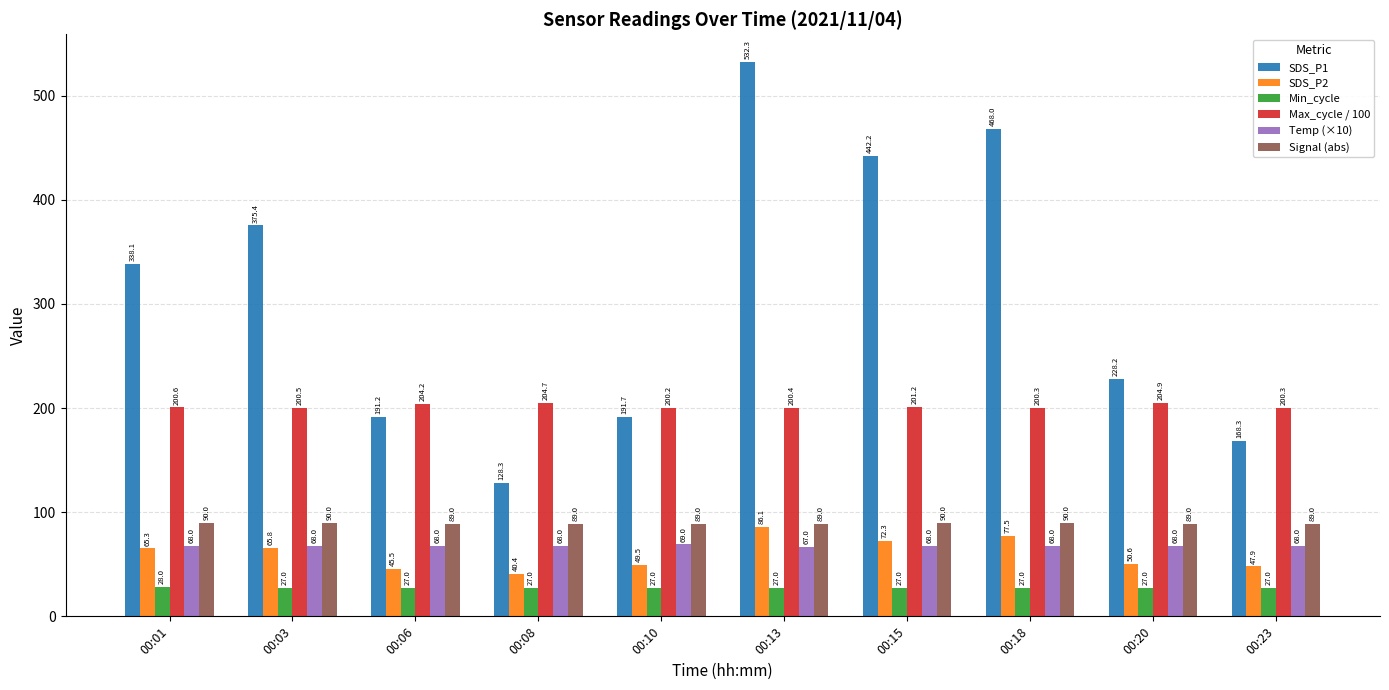

What is the sum of the Signal (abs) values at 00:20 and 00:08?

178.0